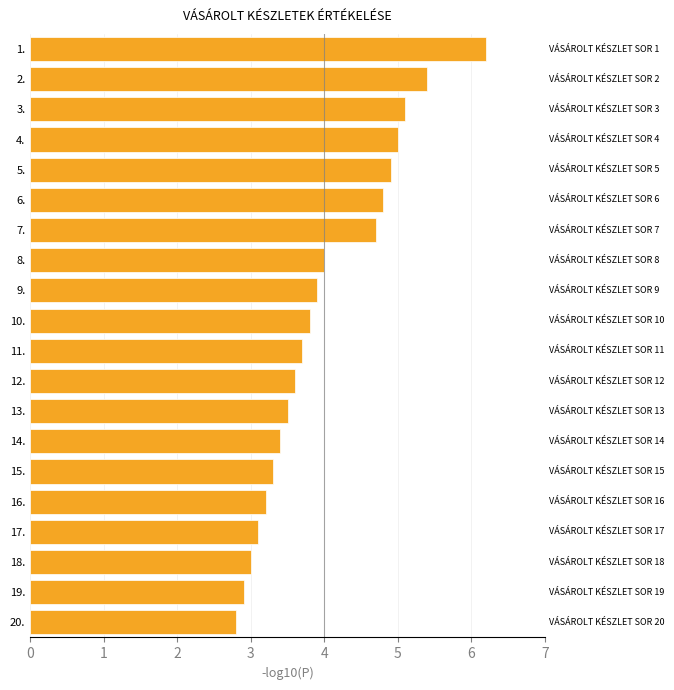

Reading bottom to top, transcribe all the data shown in this chart.

2.8	2.9	3.0	3.1	3.2	3.3	3.4	3.5	3.6	3.7	3.8	3.9	4.0	4.7	4.8	4.9	5.0	5.1	5.4	6.2